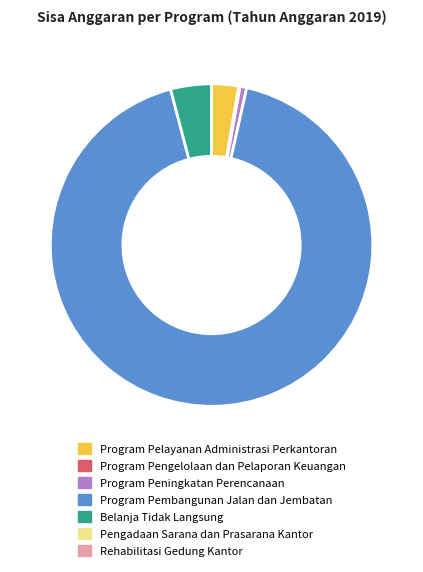

What is the largest slice in the pie chart?

Program Pembangunan Jalan dan Jembatan